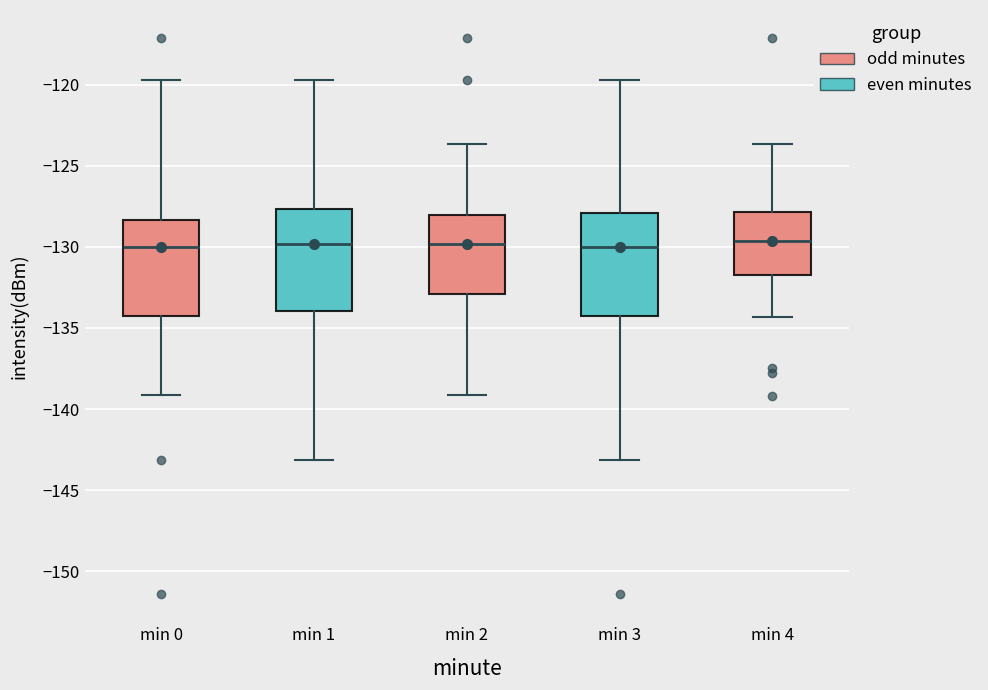

Where is the upper edge of the box for min 1 on the y-axis? The values are not printed on the chart, so give them approximately, as read against the axis.

-127.5